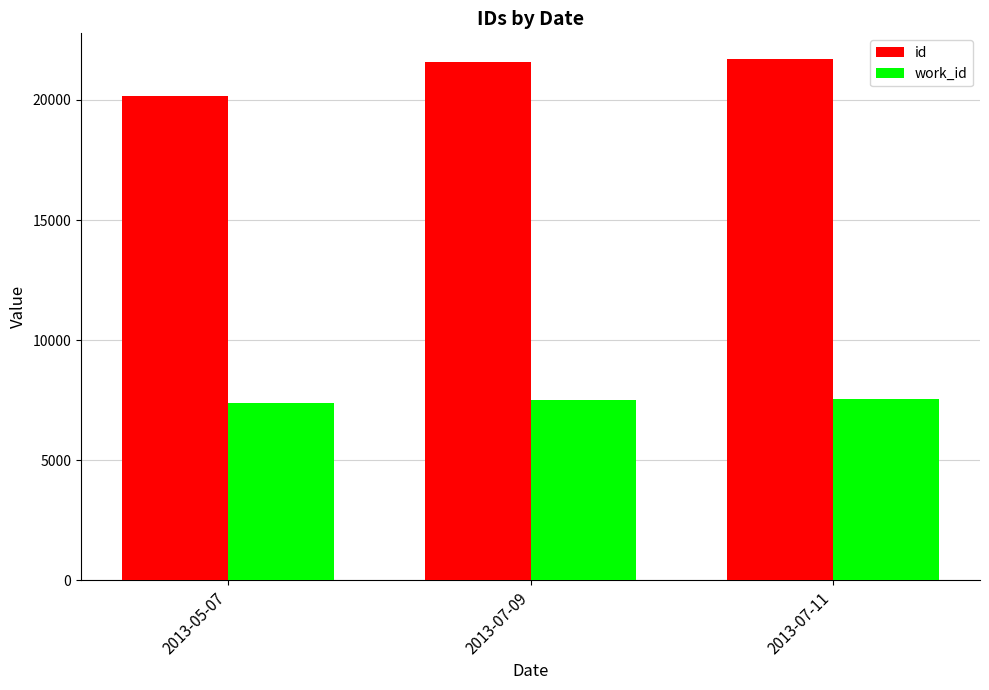

What is the label of the 3rd bar from the right?

2013-05-07